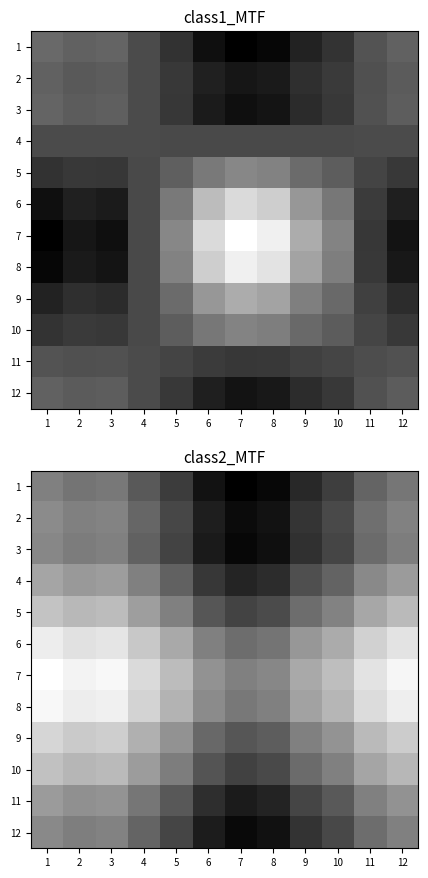

Which category has the lowest value in the 10 series?

7